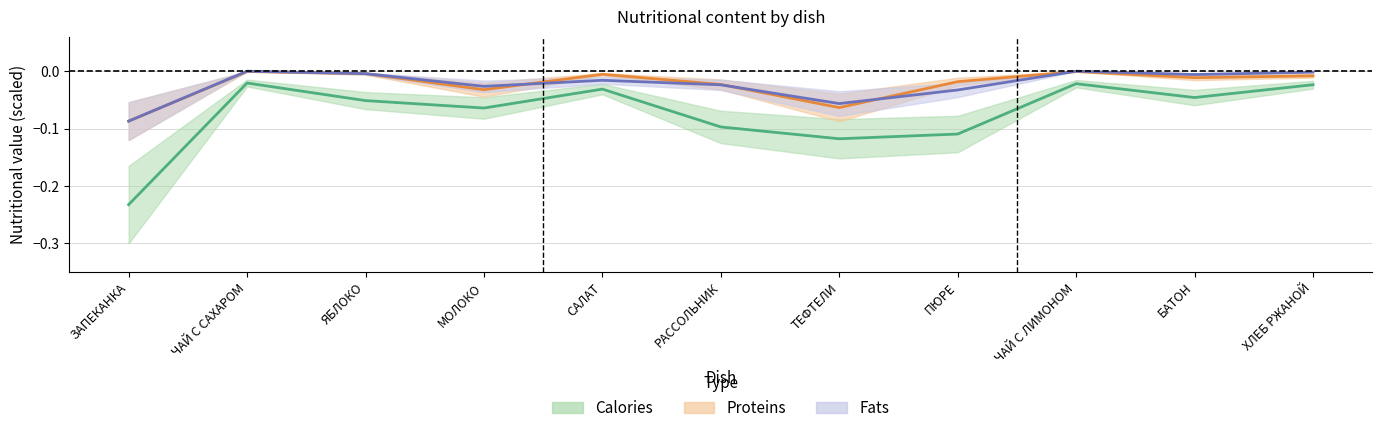

Which series has the widest spread of values?

Calories